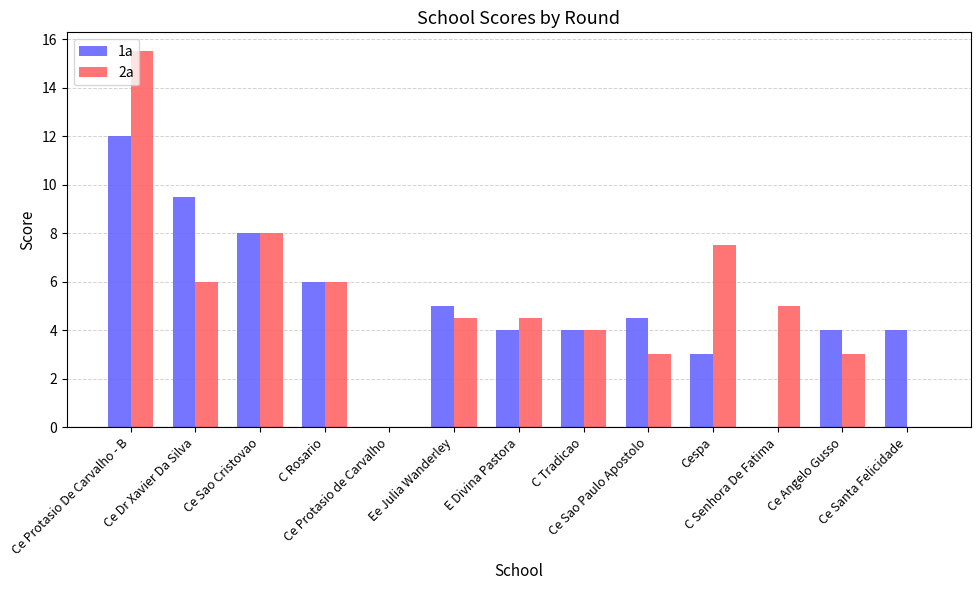

What is the sum of all 2a values?

67.0